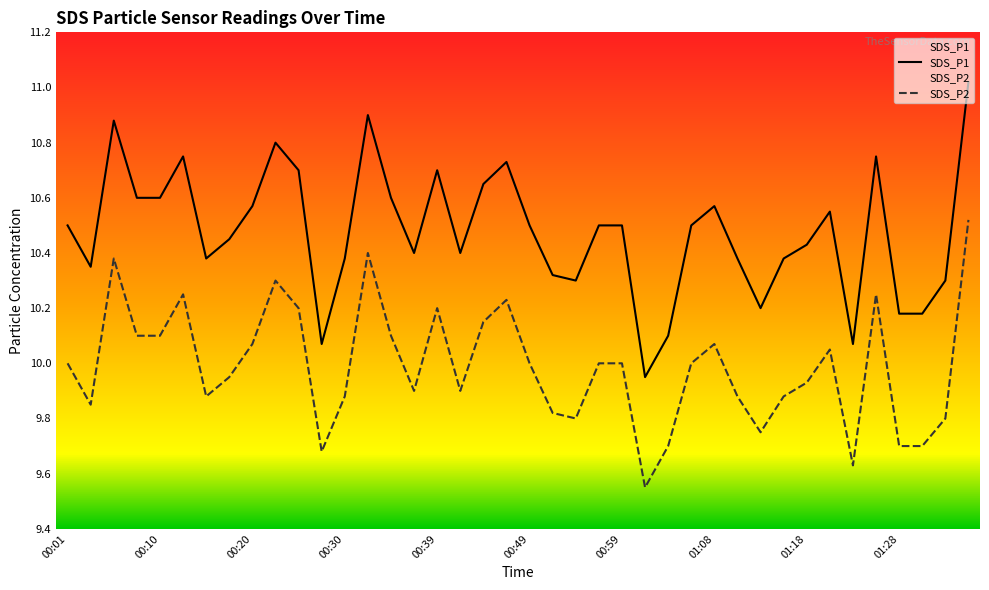

List the series in order of their peak value, highest first.

SDS_P1, SDS_P2